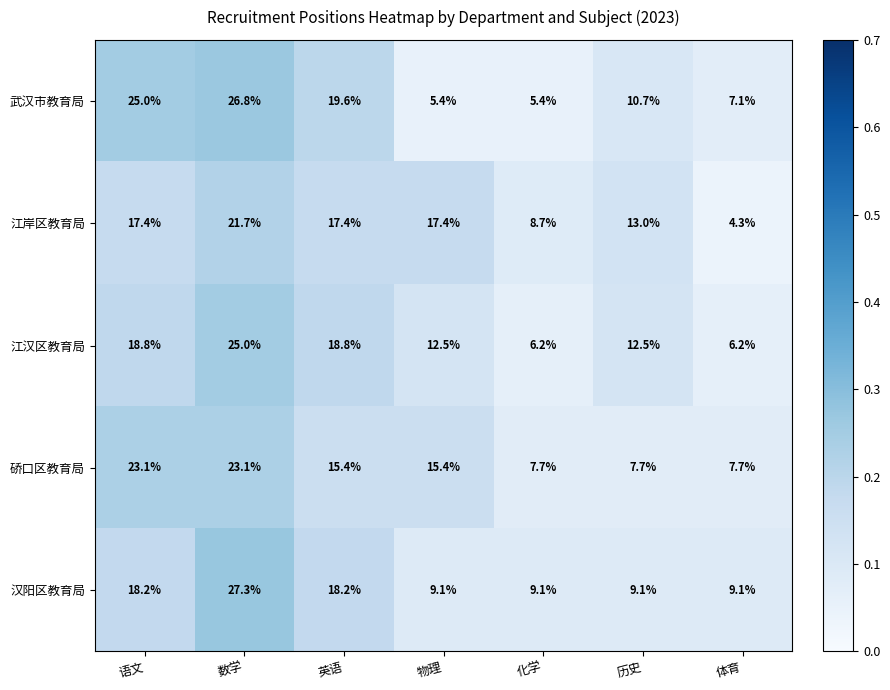

What is the approximate value of 武汉市教育局 at 数学?

26.8